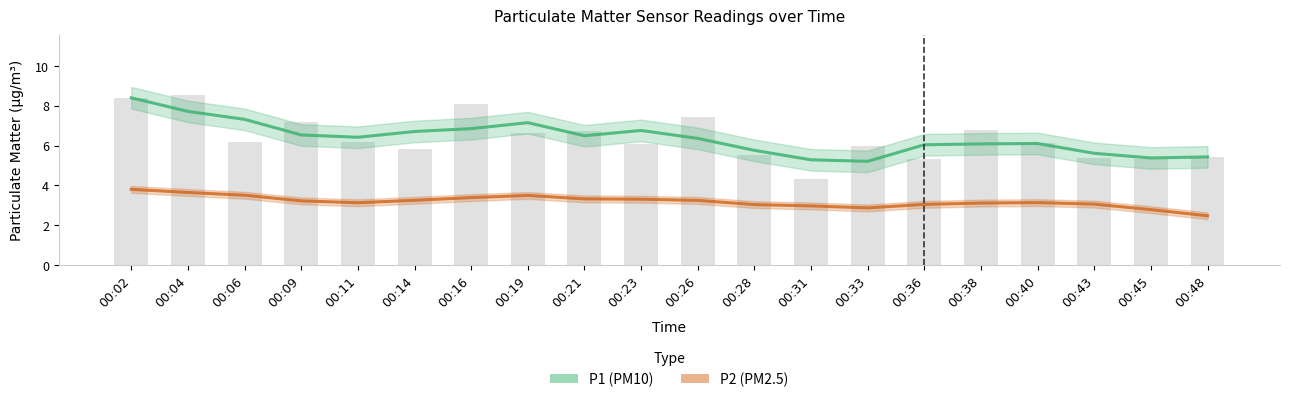

Reading left to right, list all the values displayed in this chart.

P1 (PM10): 00:02=8.4	00:04=7.7	00:06=7.3	00:09=6.5	00:11=6.4	00:14=6.7	00:16=6.8	00:19=7.2	00:21=6.5	00:23=6.8	00:26=6.4	00:28=5.8	00:31=5.3	00:33=5.2	00:36=6.0	00:38=6.1	00:40=6.1	00:43=5.6	00:45=5.4	00:48=5.4
P2 (PM2.5): 00:02=3.8	00:04=3.6	00:06=3.5	00:09=3.2	00:11=3.1	00:14=3.2	00:16=3.4	00:19=3.5	00:21=3.3	00:23=3.3	00:26=3.2	00:28=3.0	00:31=3.0	00:33=2.9	00:36=3.0	00:38=3.1	00:40=3.1	00:43=3.1	00:45=2.8	00:48=2.5